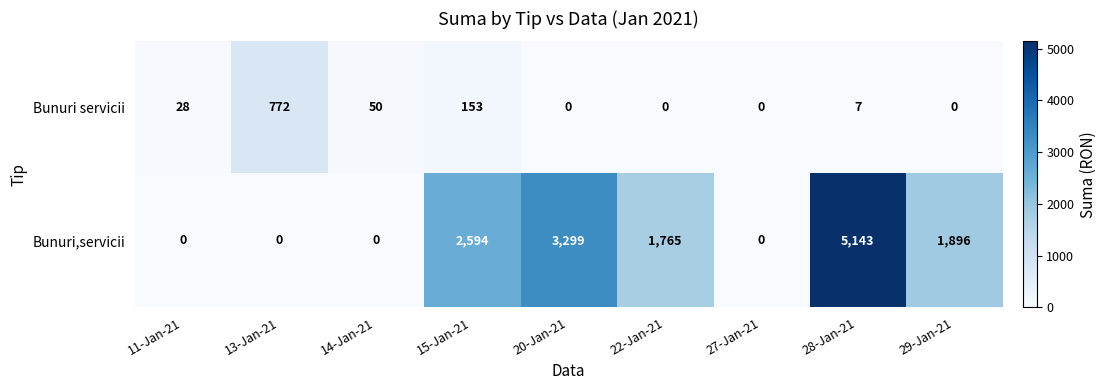

The Bunuri servicii series shows 11 at 28-Jan-21. True or false?

False